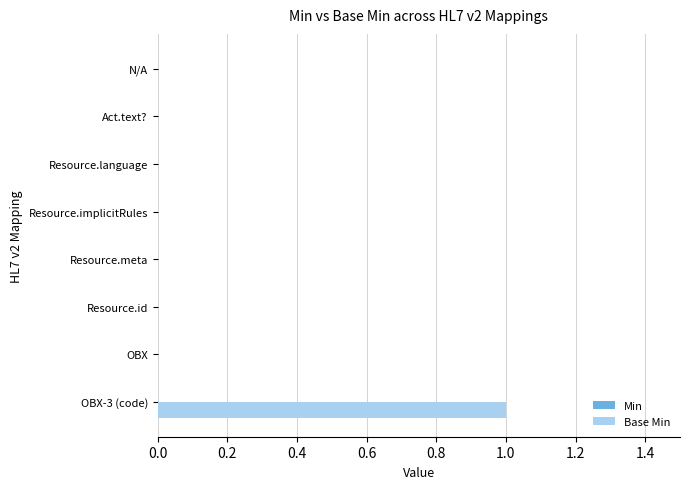

What is the greatest value displayed?

1